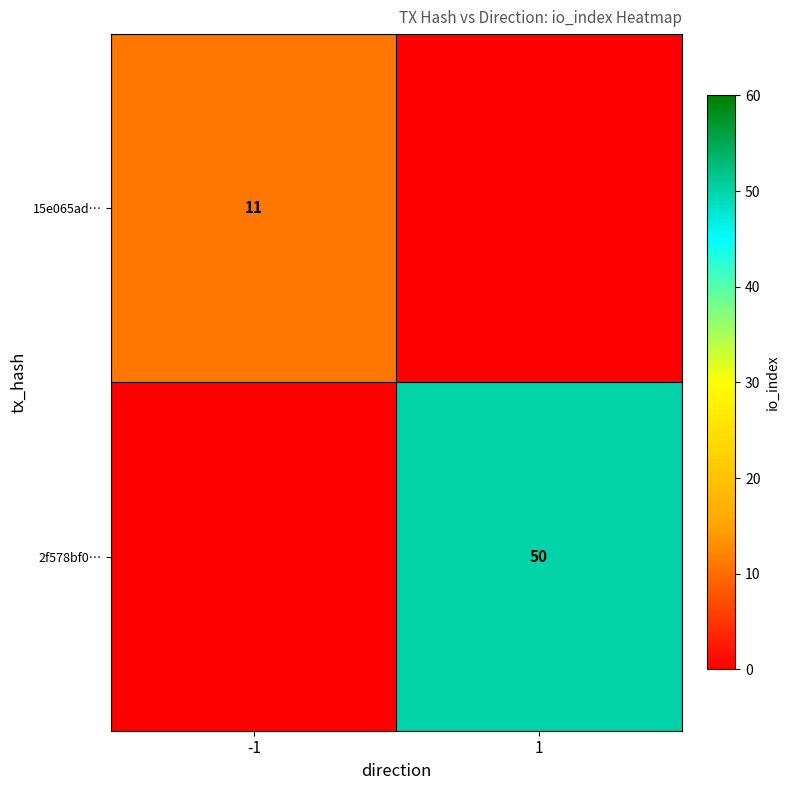

The value of 2f578bf0… at 1 is 50. True or false?

True